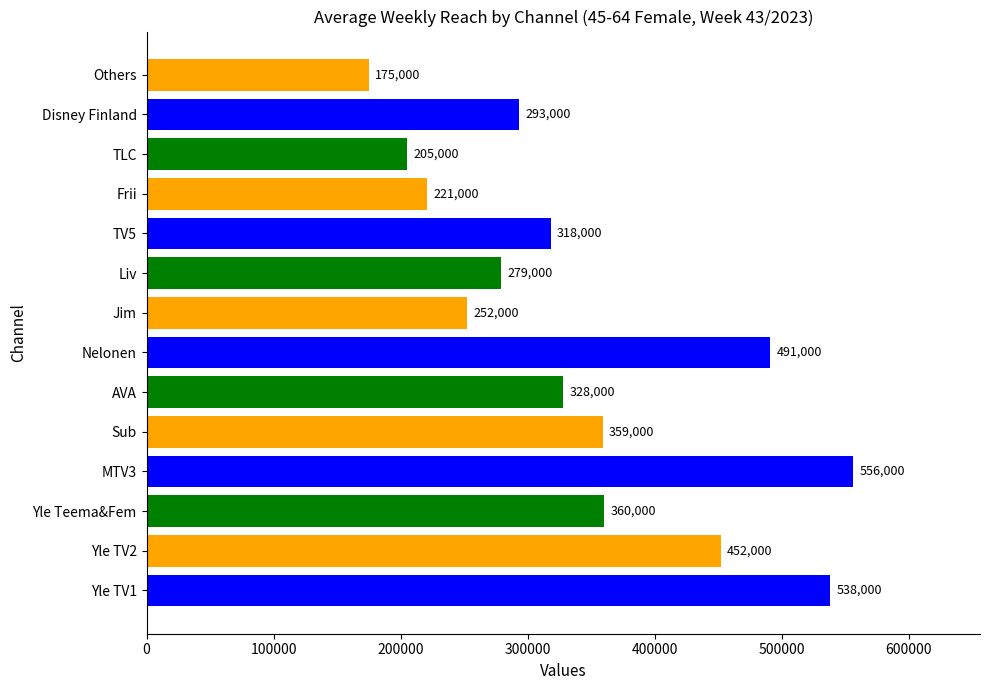

Is it true that the value at Yle Teema&Fem is 468188?

False